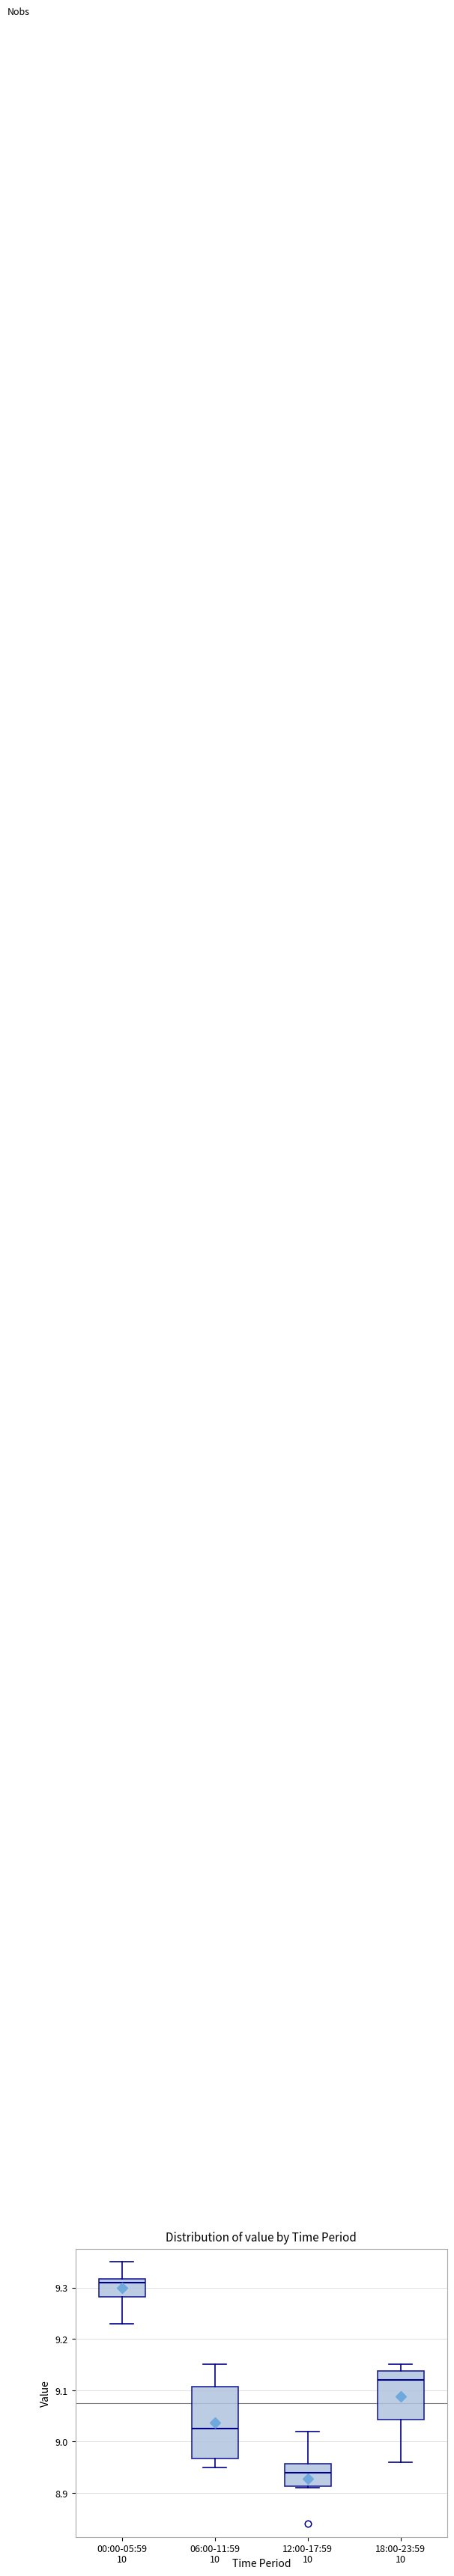

Which box is the tallest, from its lower edge to its upper edge?

06:00-11:59